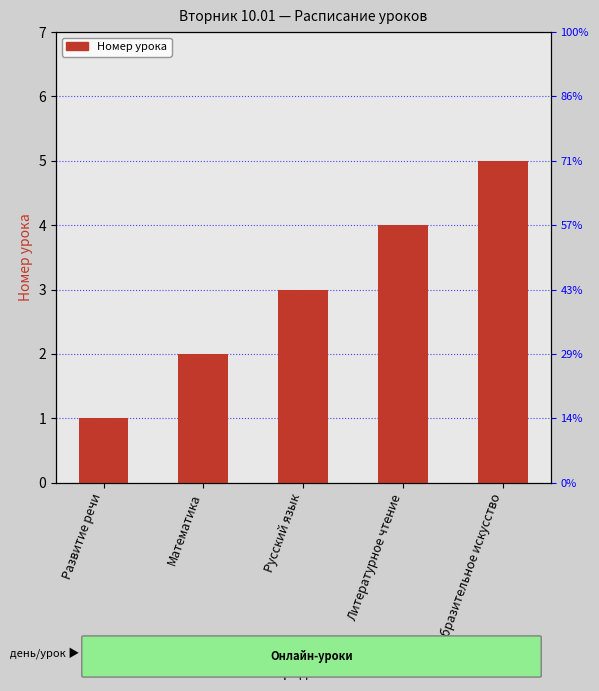

How many data points are above 3?

2